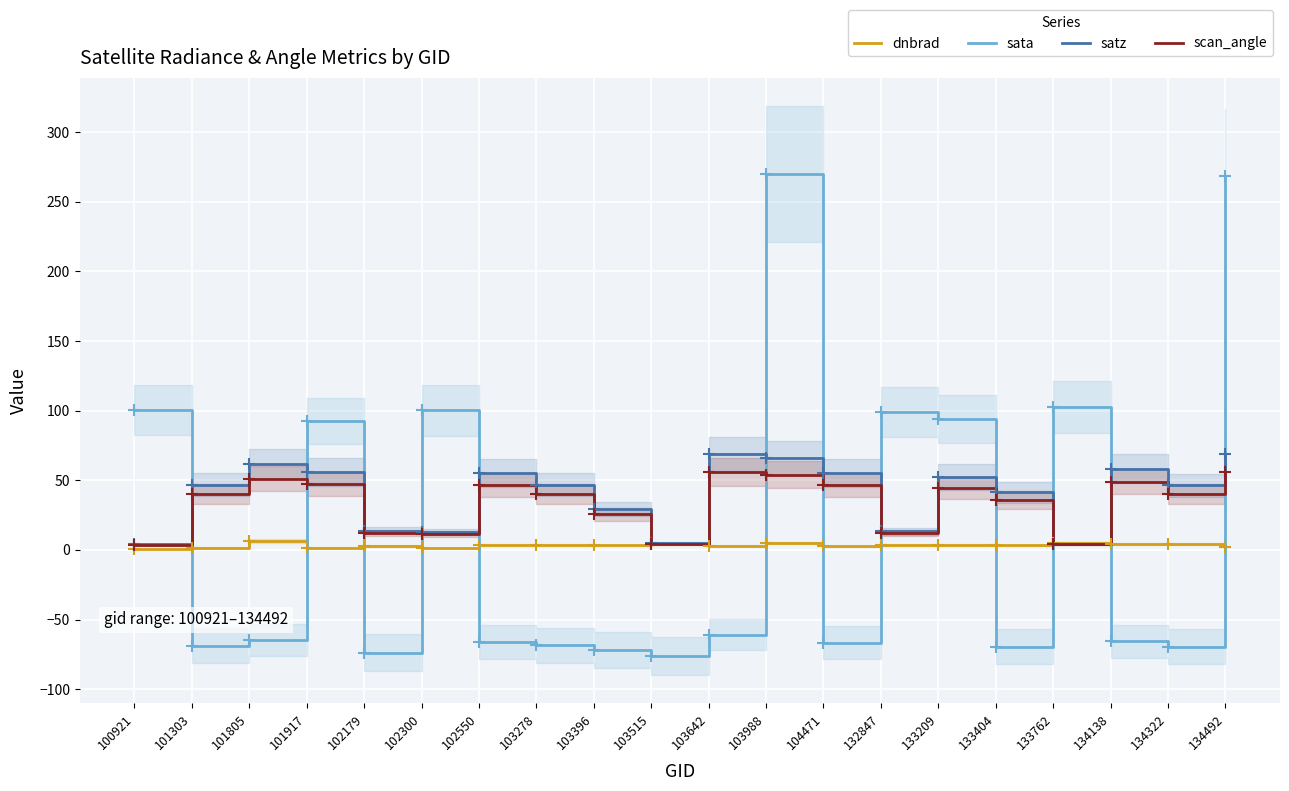

What is the minimum value shown in the chart?

-76.1